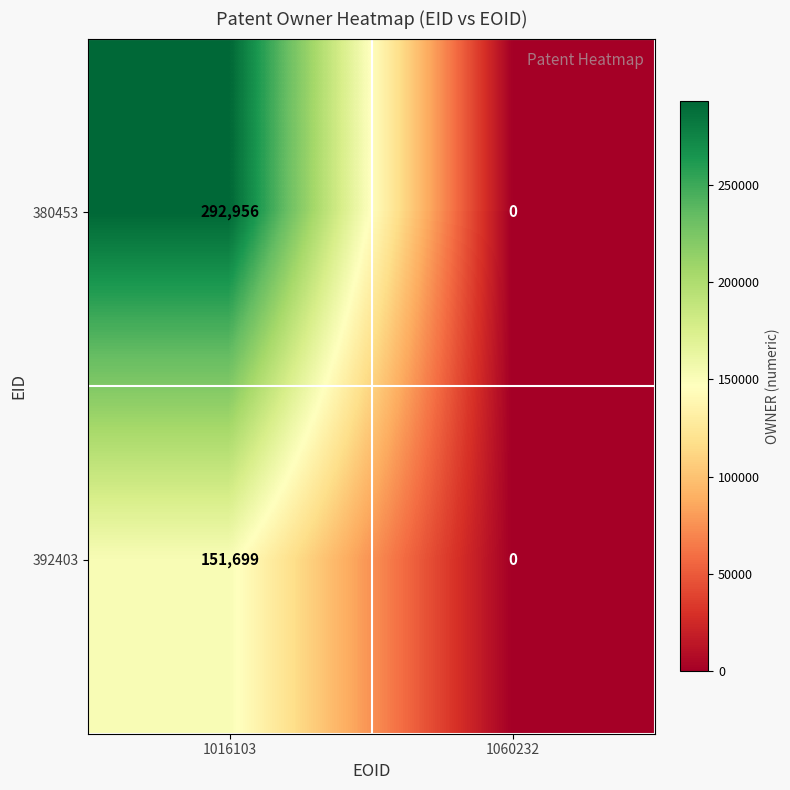

What is the difference between the maximum and minimum values in the 392403 series?

151699